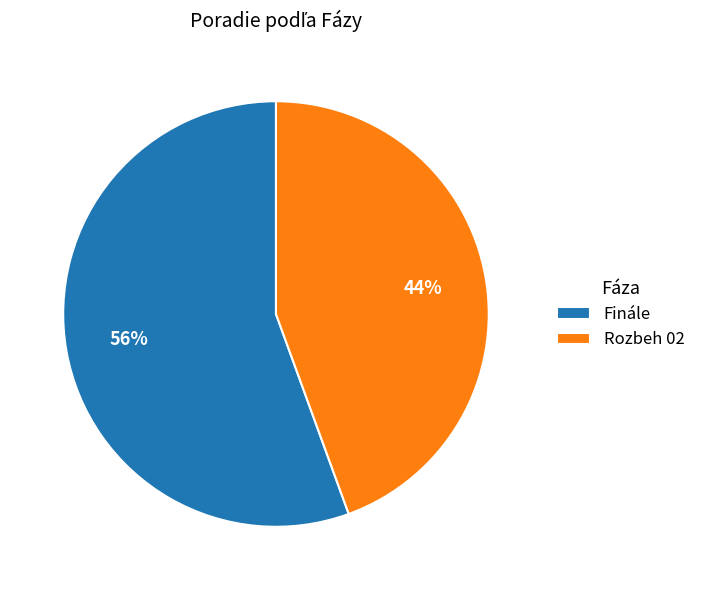

The Finále slice represents 56% of the pie. True or false?

True